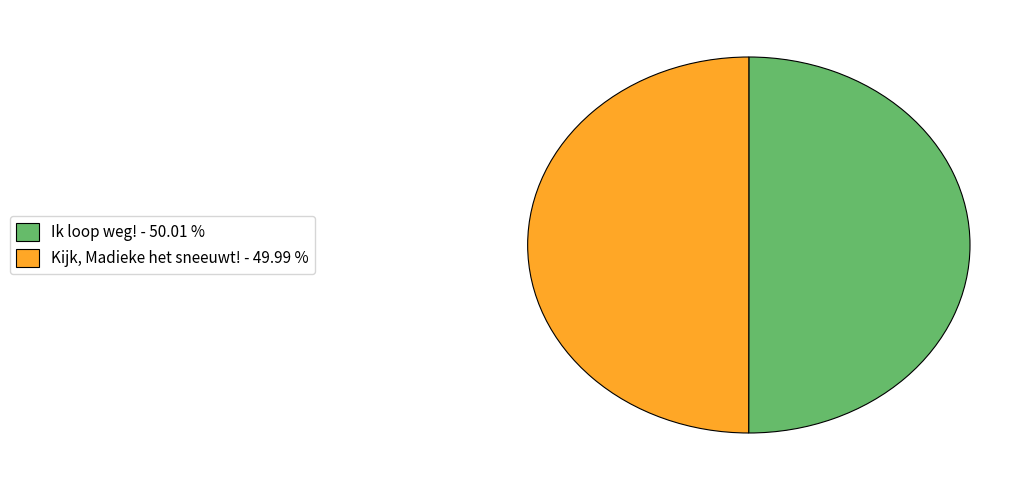

Is the sum of Ik loop weg! - 50.01 % and Kijk, Madieke het sneeuwt! - 49.99 % greater than half?

Yes